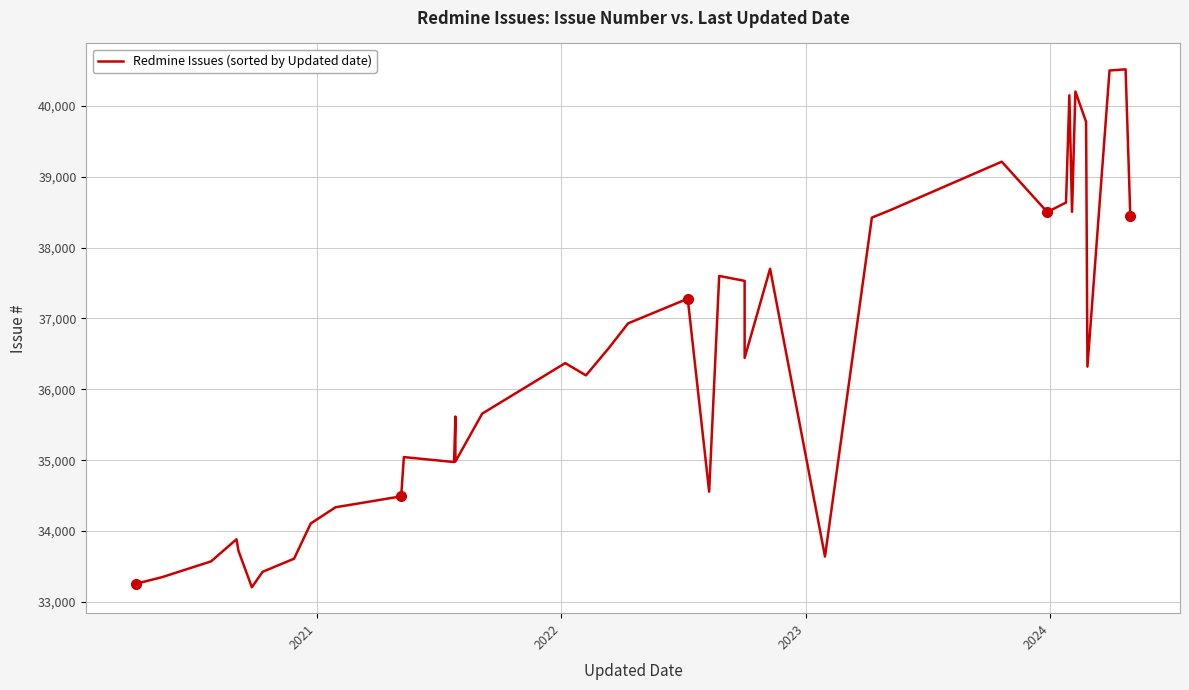

Is it true that the value at 16 is 8133?

False